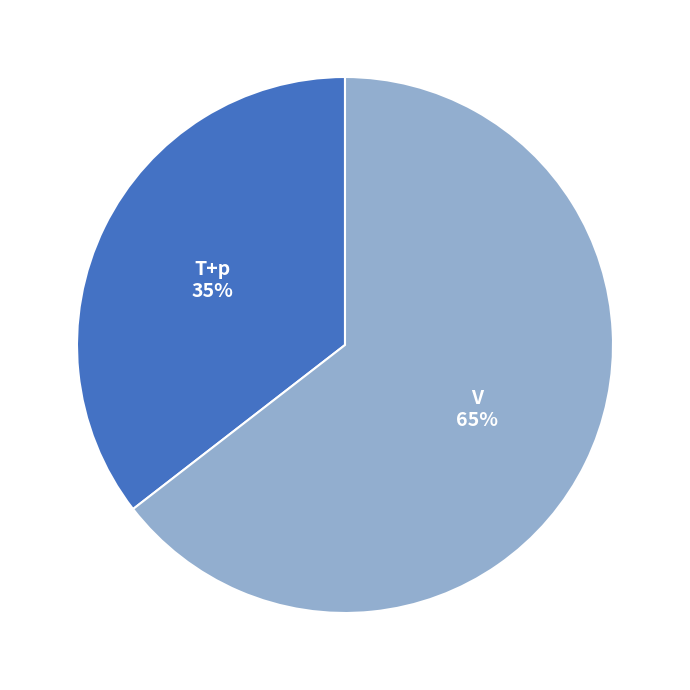

True or false: V accounts for 79% of the total.

False